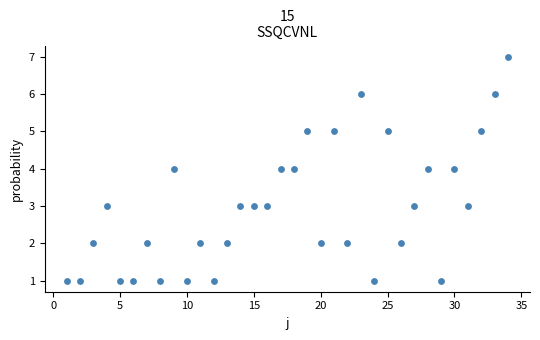

What is the range of X values (max minus min)?

33